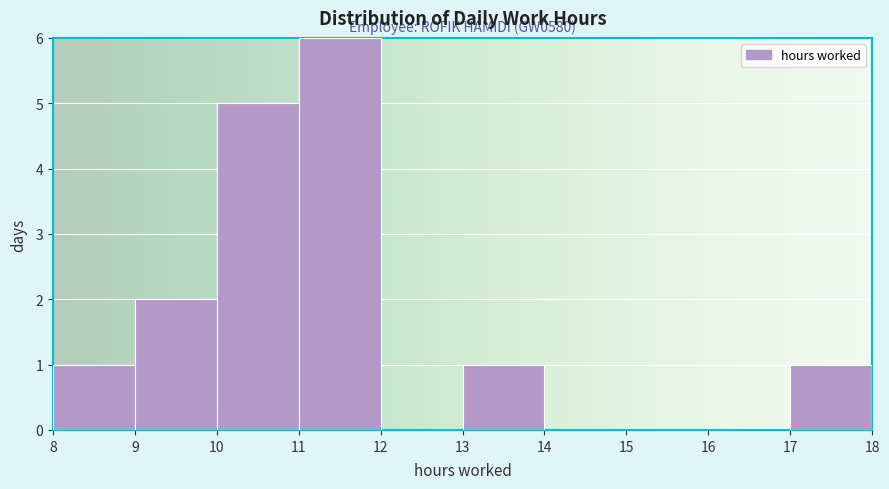

Which range on the x-axis has the tallest bar?

11 to 12